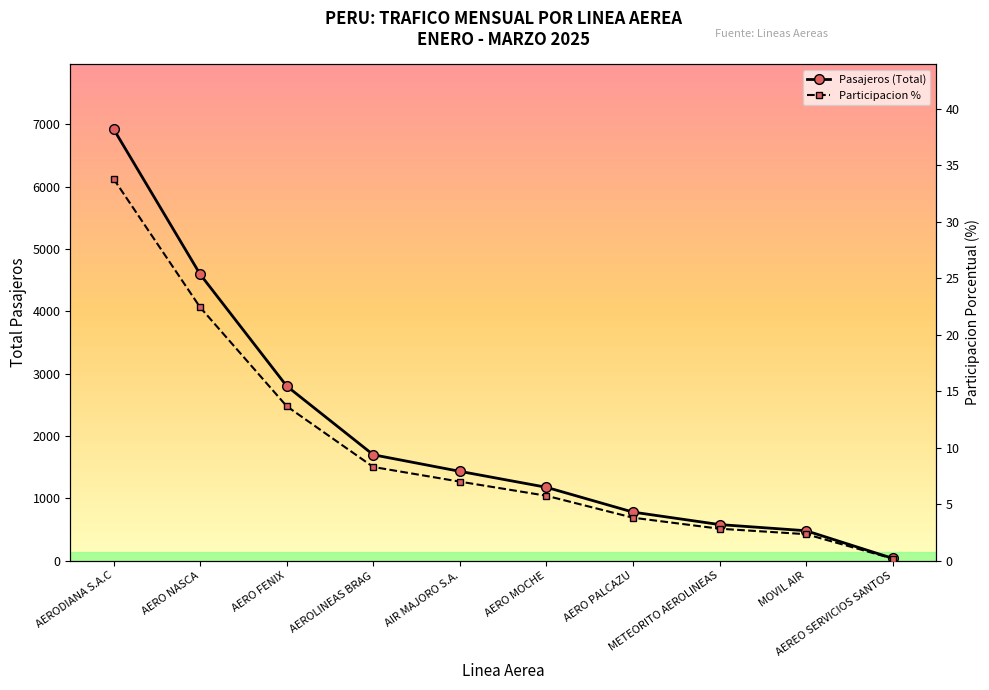

How many data points does each series have?

10